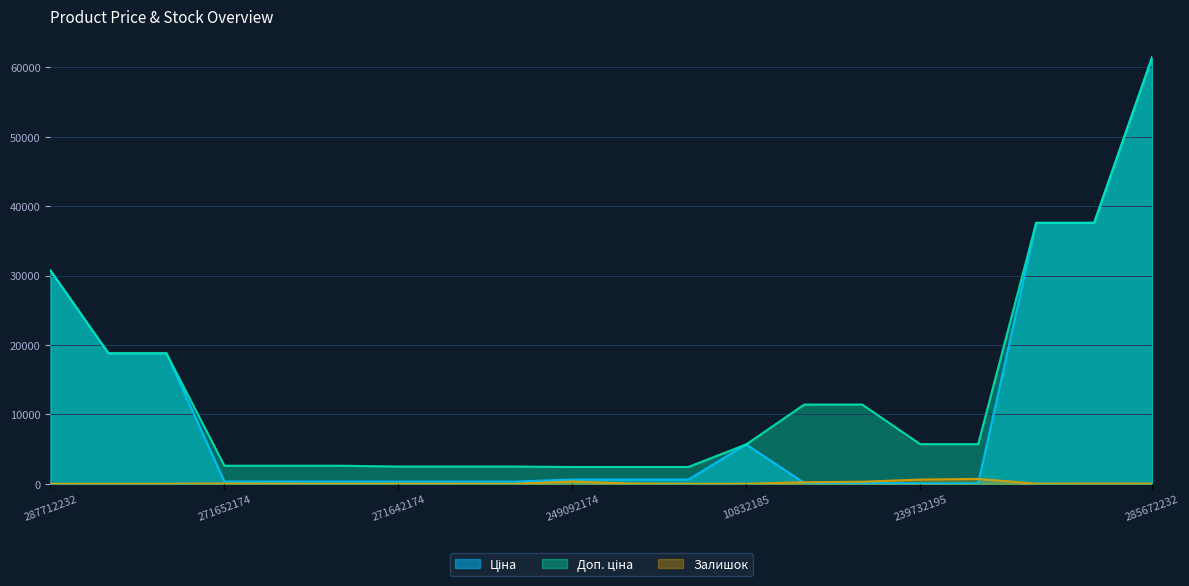

Which series changed the most between 271642174 and 285672232?

Ціна